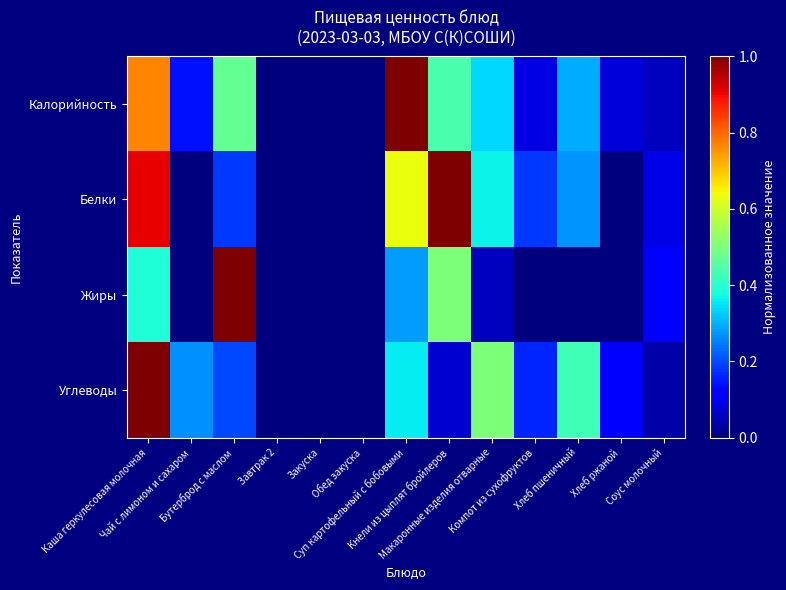

How many distinct data groups are displayed?

4